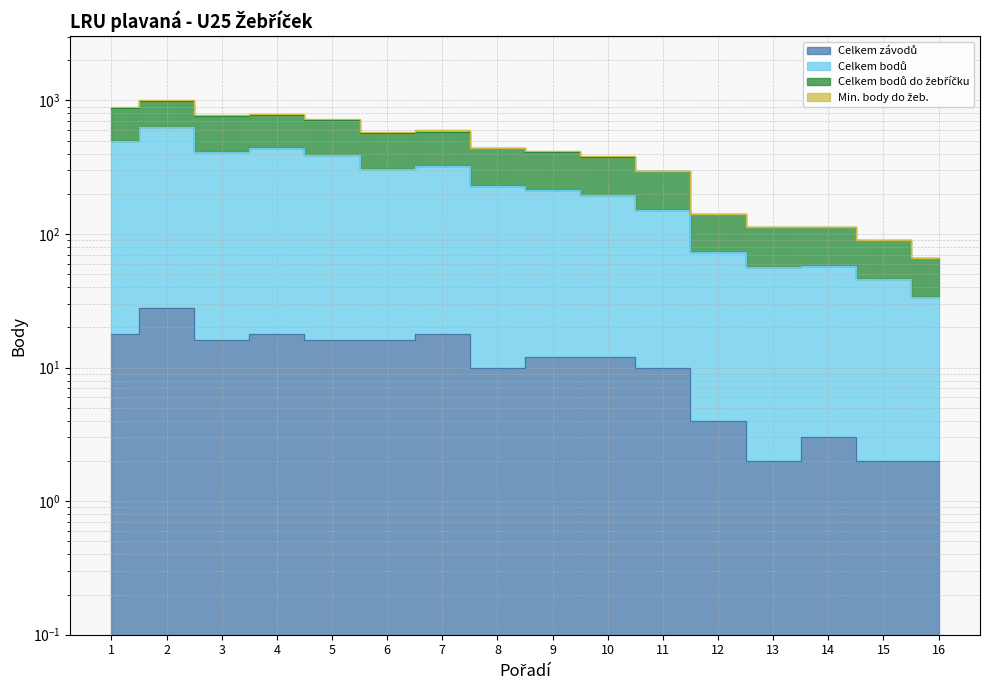

Is the value of Celkem bodů at 12 greater than the value of Celkem bodů do žebříčku at 8?

No